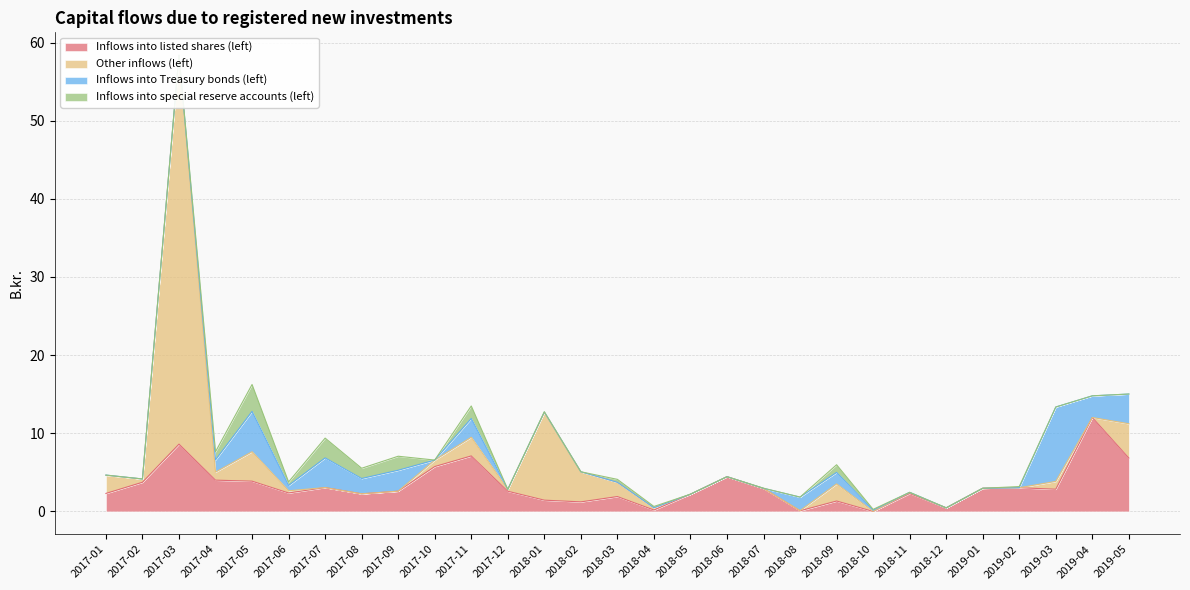

At how many categories does at least one series exceed 29?

1